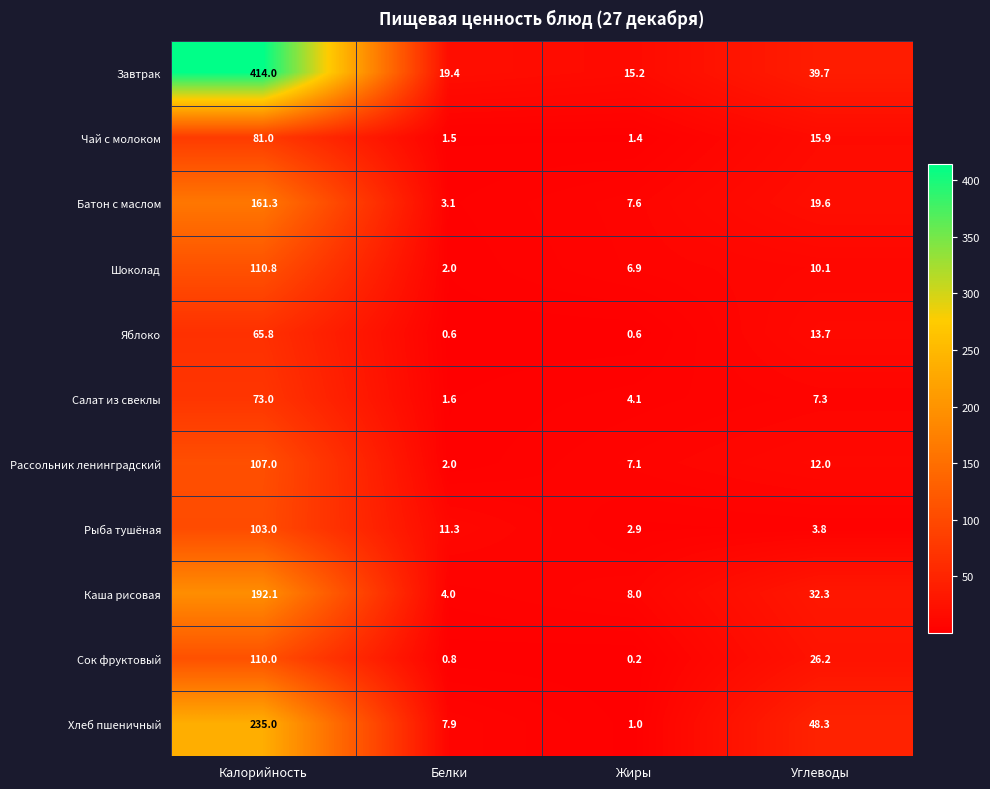

Rank the categories by Хлеб пшеничный value from highest to lowest.

Калорийность, Углеводы, Белки, Жиры